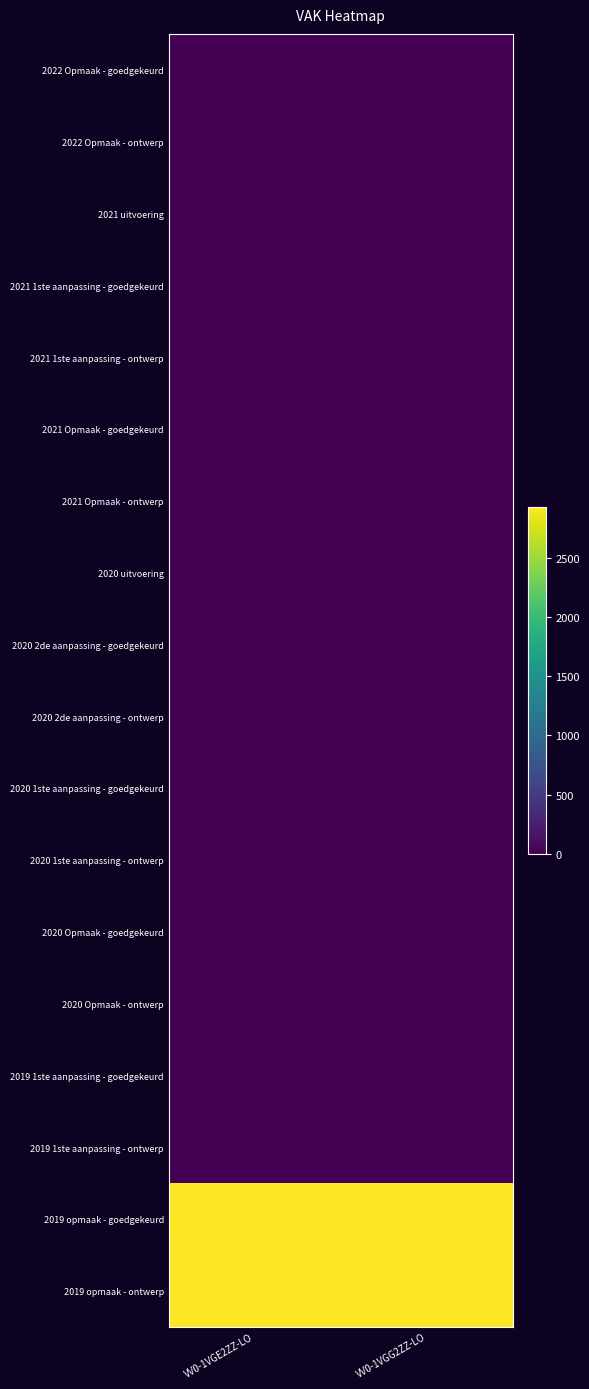

Reading left to right, list all the values displayed in this chart.

2022 Opmaak - goedgekeurd: VV0-1VGE2ZZ-LO=0	VV0-1VGG2ZZ-LO=0
2022 Opmaak - ontwerp: VV0-1VGE2ZZ-LO=0	VV0-1VGG2ZZ-LO=0
2021 uitvoering: VV0-1VGE2ZZ-LO=0	VV0-1VGG2ZZ-LO=0
2021 1ste aanpassing - goedgekeurd: VV0-1VGE2ZZ-LO=0	VV0-1VGG2ZZ-LO=0
2021 1ste aanpassing - ontwerp: VV0-1VGE2ZZ-LO=0	VV0-1VGG2ZZ-LO=0
2021 Opmaak - goedgekeurd: VV0-1VGE2ZZ-LO=0	VV0-1VGG2ZZ-LO=0
2021 Opmaak - ontwerp: VV0-1VGE2ZZ-LO=0	VV0-1VGG2ZZ-LO=0
2020 uitvoering: VV0-1VGE2ZZ-LO=0	VV0-1VGG2ZZ-LO=0
2020 2de aanpassing - goedgekeurd: VV0-1VGE2ZZ-LO=0	VV0-1VGG2ZZ-LO=0
2020 2de aanpassing - ontwerp: VV0-1VGE2ZZ-LO=0	VV0-1VGG2ZZ-LO=0
2020 1ste aanpassing - goedgekeurd: VV0-1VGE2ZZ-LO=0	VV0-1VGG2ZZ-LO=0
2020 1ste aanpassing - ontwerp: VV0-1VGE2ZZ-LO=0	VV0-1VGG2ZZ-LO=0
2020 Opmaak - goedgekeurd: VV0-1VGE2ZZ-LO=0	VV0-1VGG2ZZ-LO=0
2020 Opmaak - ontwerp: VV0-1VGE2ZZ-LO=0	VV0-1VGG2ZZ-LO=0
2019 1ste aanpassing - goedgekeurd: VV0-1VGE2ZZ-LO=0	VV0-1VGG2ZZ-LO=0
2019 1ste aanpassing - ontwerp: VV0-1VGE2ZZ-LO=0	VV0-1VGG2ZZ-LO=0
2019 opmaak - goedgekeurd: VV0-1VGE2ZZ-LO=2932	VV0-1VGG2ZZ-LO=2932
2019 opmaak - ontwerp: VV0-1VGE2ZZ-LO=2932	VV0-1VGG2ZZ-LO=2932